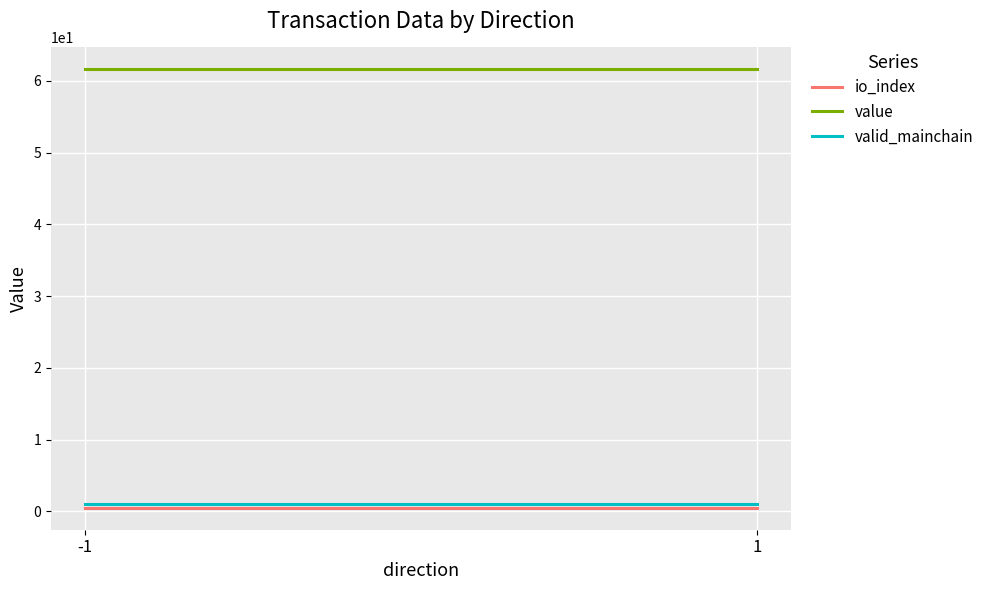

At which category is the sum across all series the highest?

-1